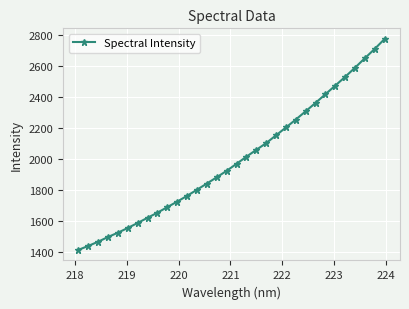

Does the chart display data point markers on the line(s)?

Yes